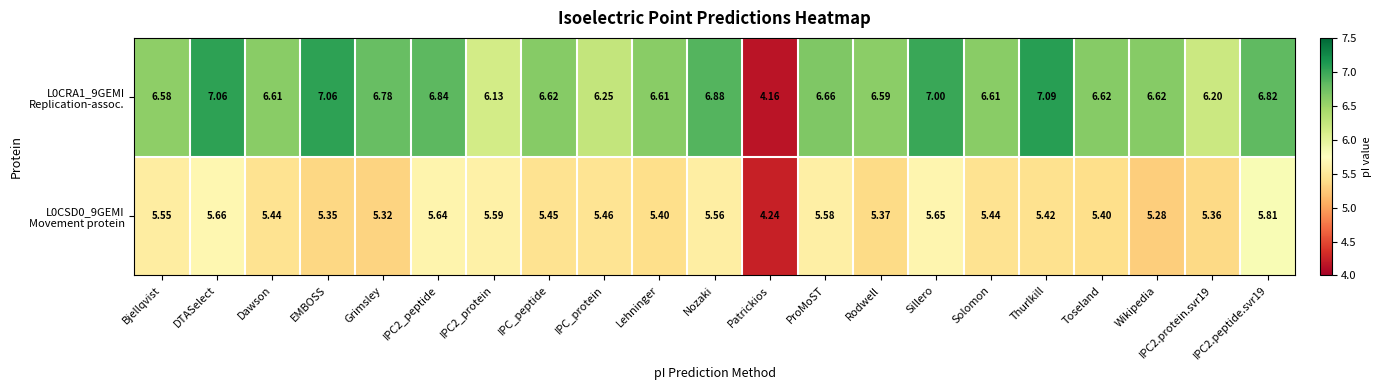

Which label corresponds to the smallest value in the chart?

Patrickios